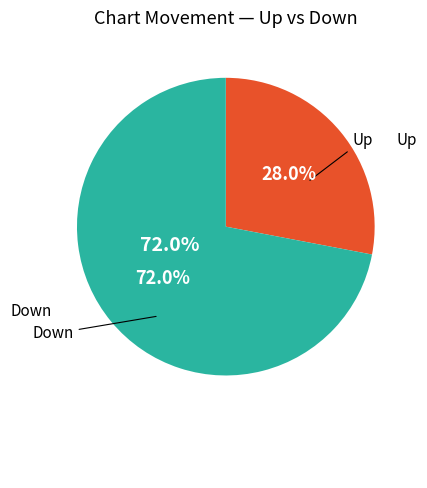

Which slice is the smallest?

Up